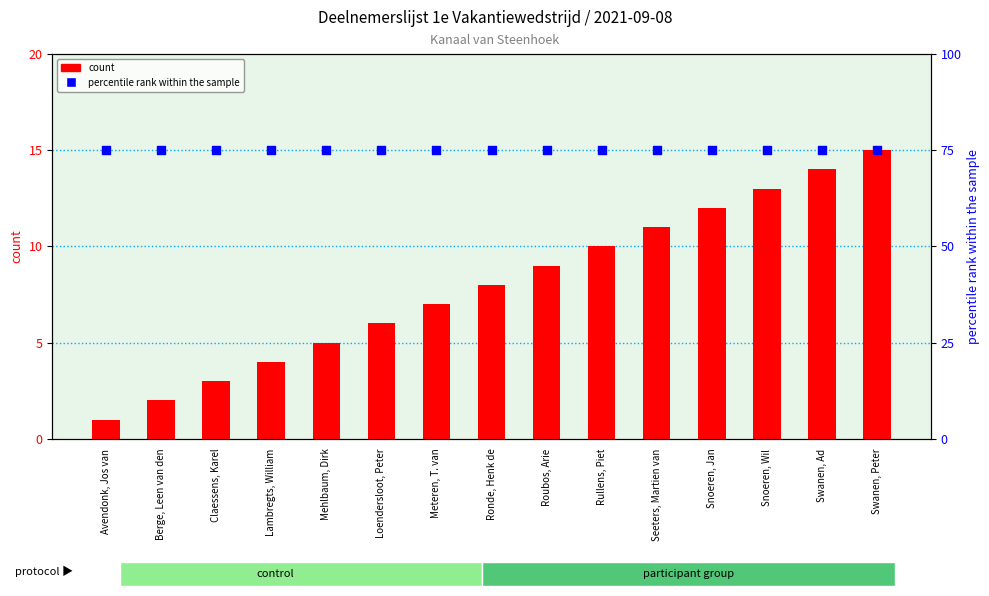

Which series reaches the minimum Y coordinate?

count